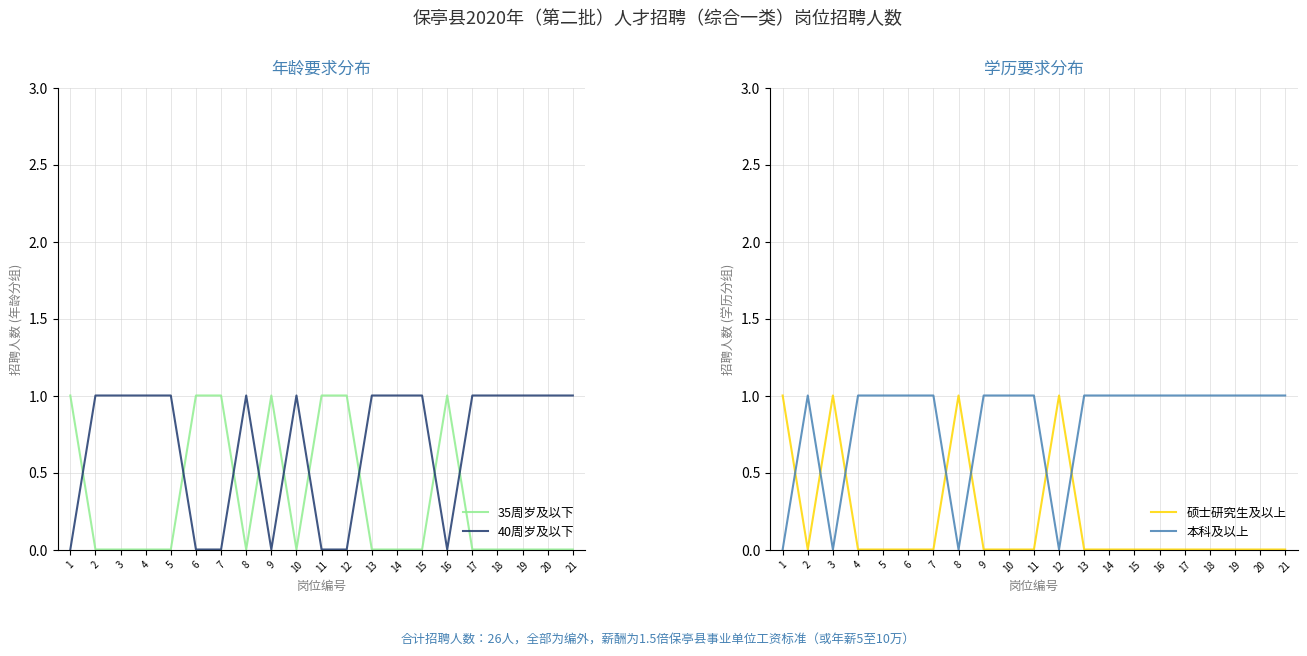

Which has a higher value, 5 or 21?

5